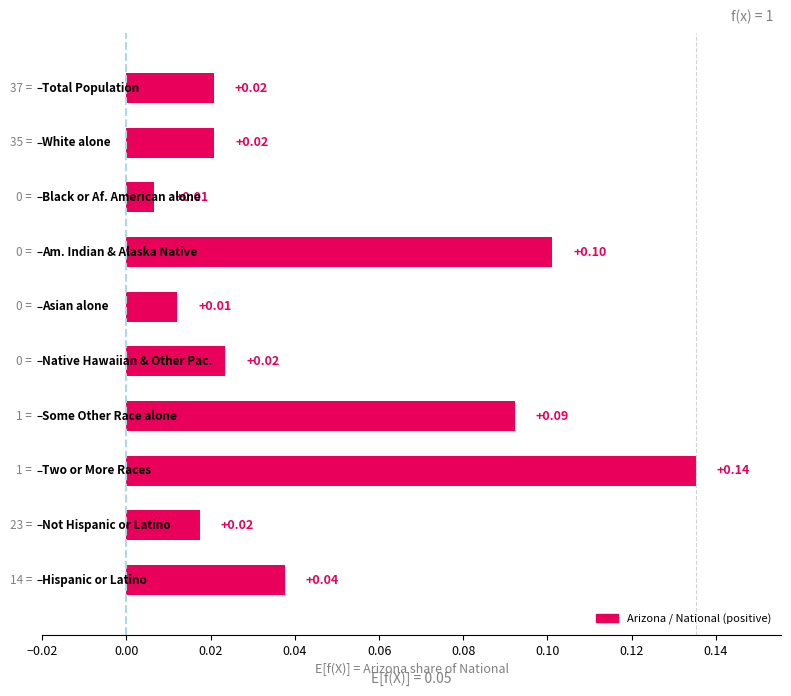

What is the sum of all values?

0.5